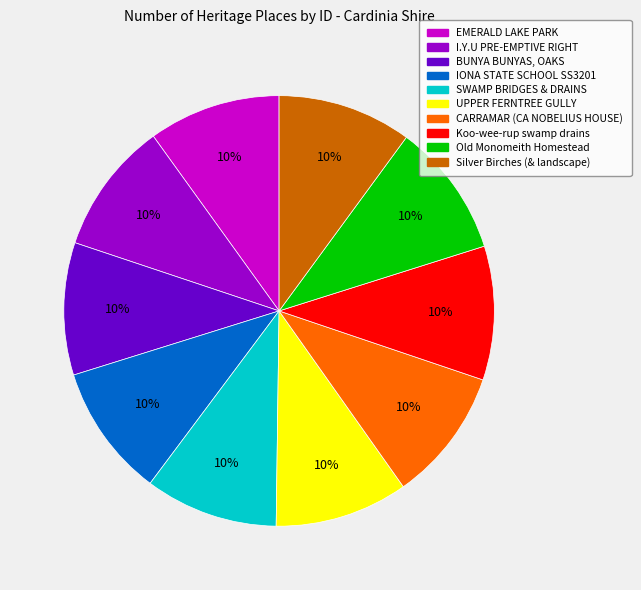

To the nearest percent, what percentage of the pie is Old Monomeith Homestead?

10%